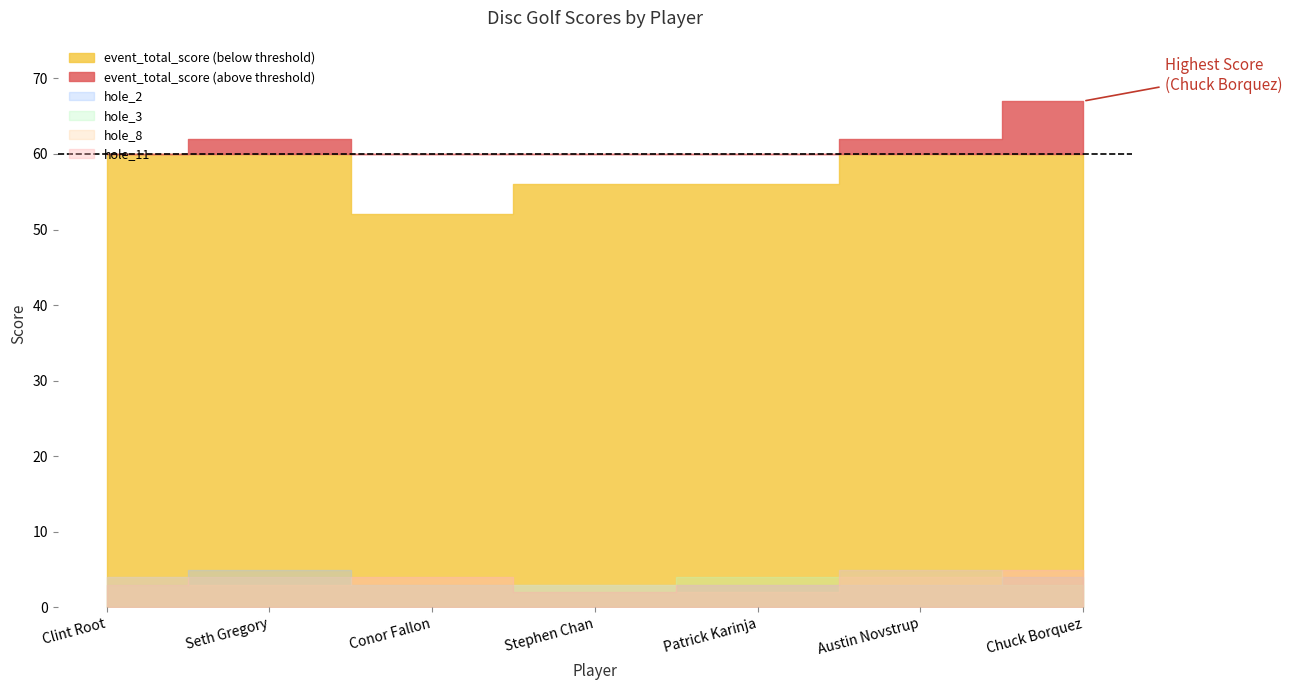

How many data points in hole_2 are above 3?

3